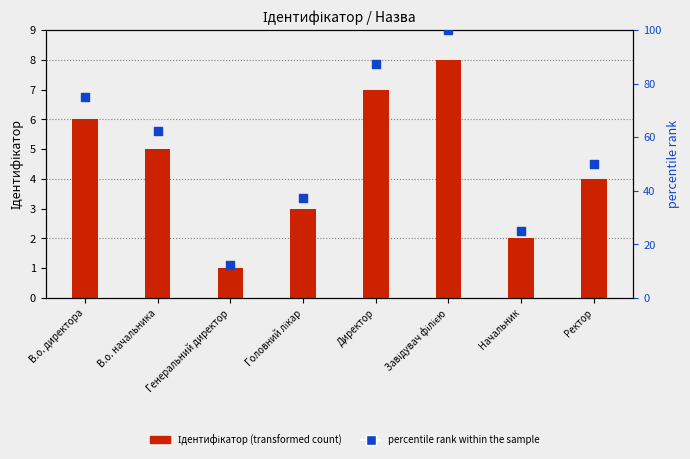

Which series contains the highest Y value?

percentile rank within the sample